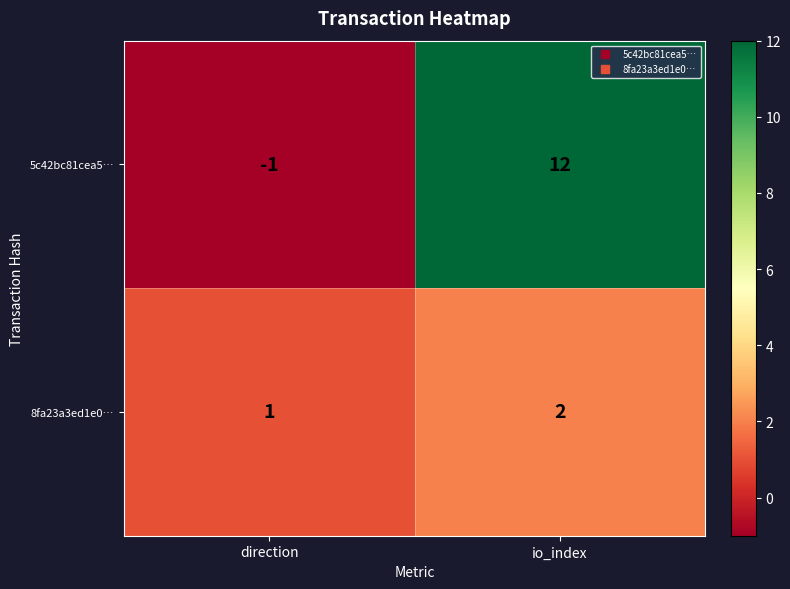

Is the value of 5c42bc81cea5… at io_index greater than the value of 8fa23a3ed1e0… at io_index?

Yes